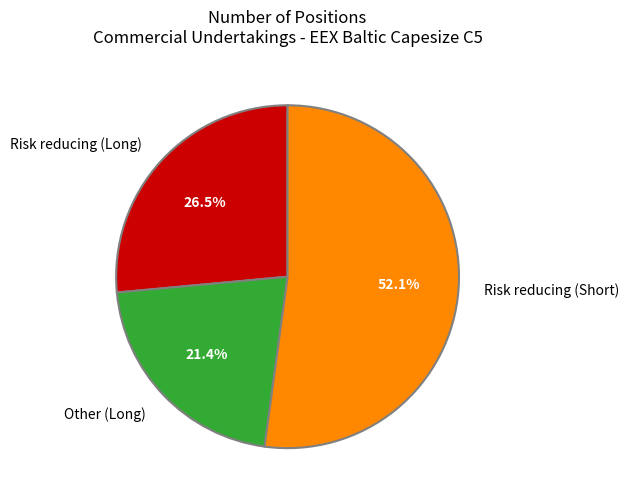

The Other (Long) slice represents 21% of the pie. True or false?

True